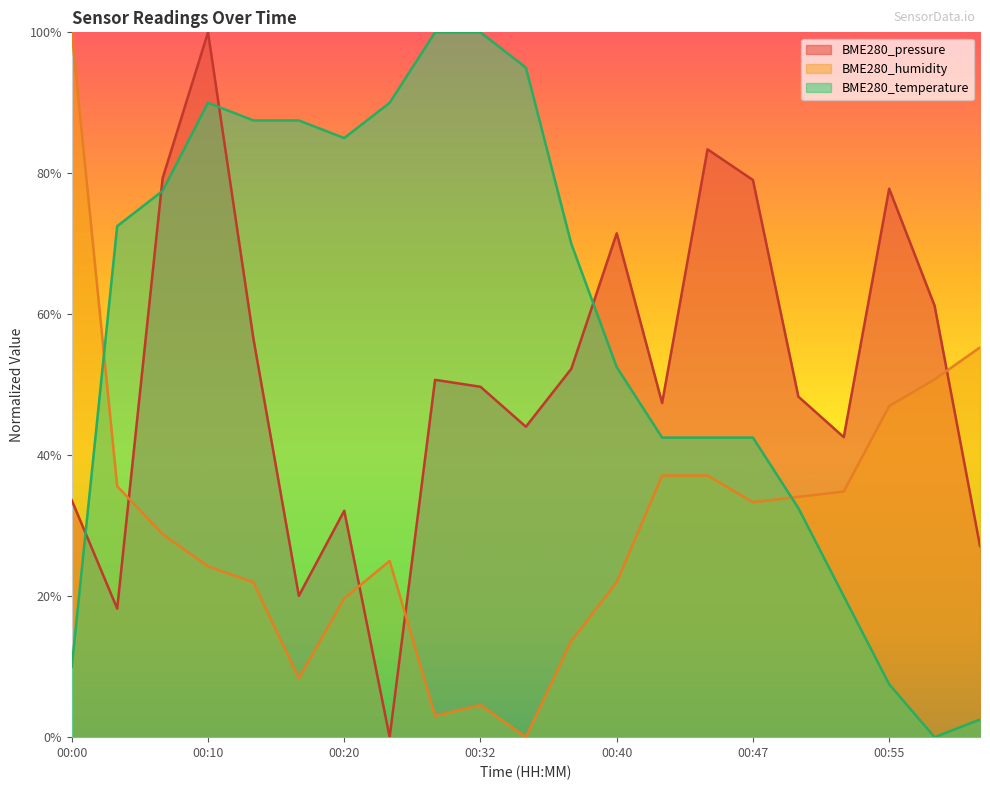

What is the spread (max minus min) of values at 00:32?

1.0